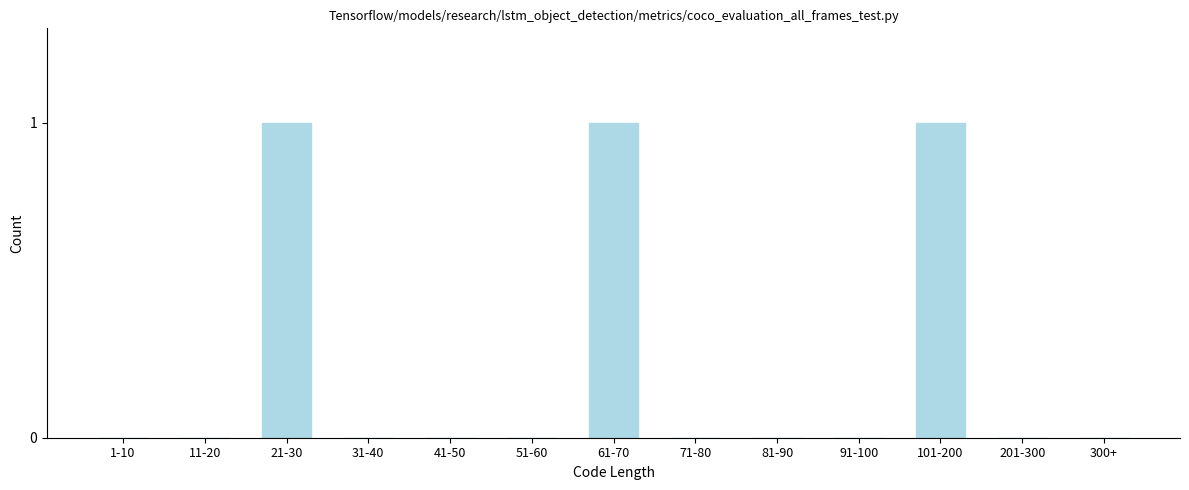

Reading left to right, extract all data points from this chart.

1-10=0	11-20=0	21-30=1	31-40=0	41-50=0	51-60=0	61-70=1	71-80=0	81-90=0	91-100=0	101-200=1	201-300=0	300+=0